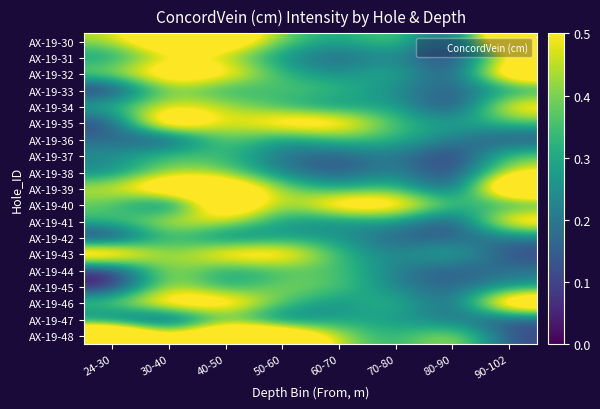

How many categories are shown in the chart?

8